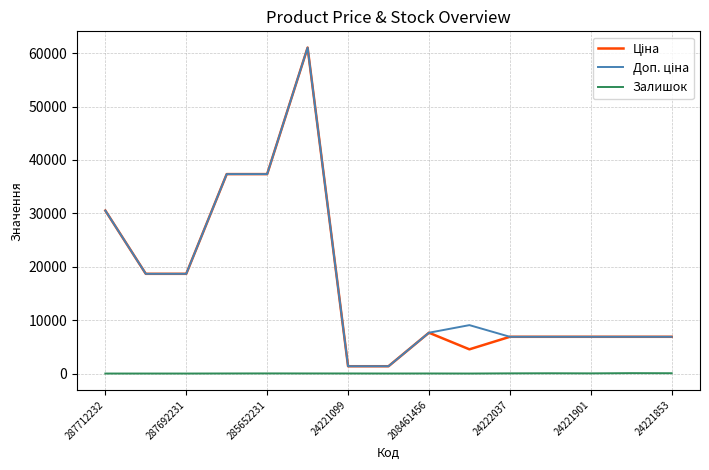

What is the maximum value shown in the chart?

61024.7